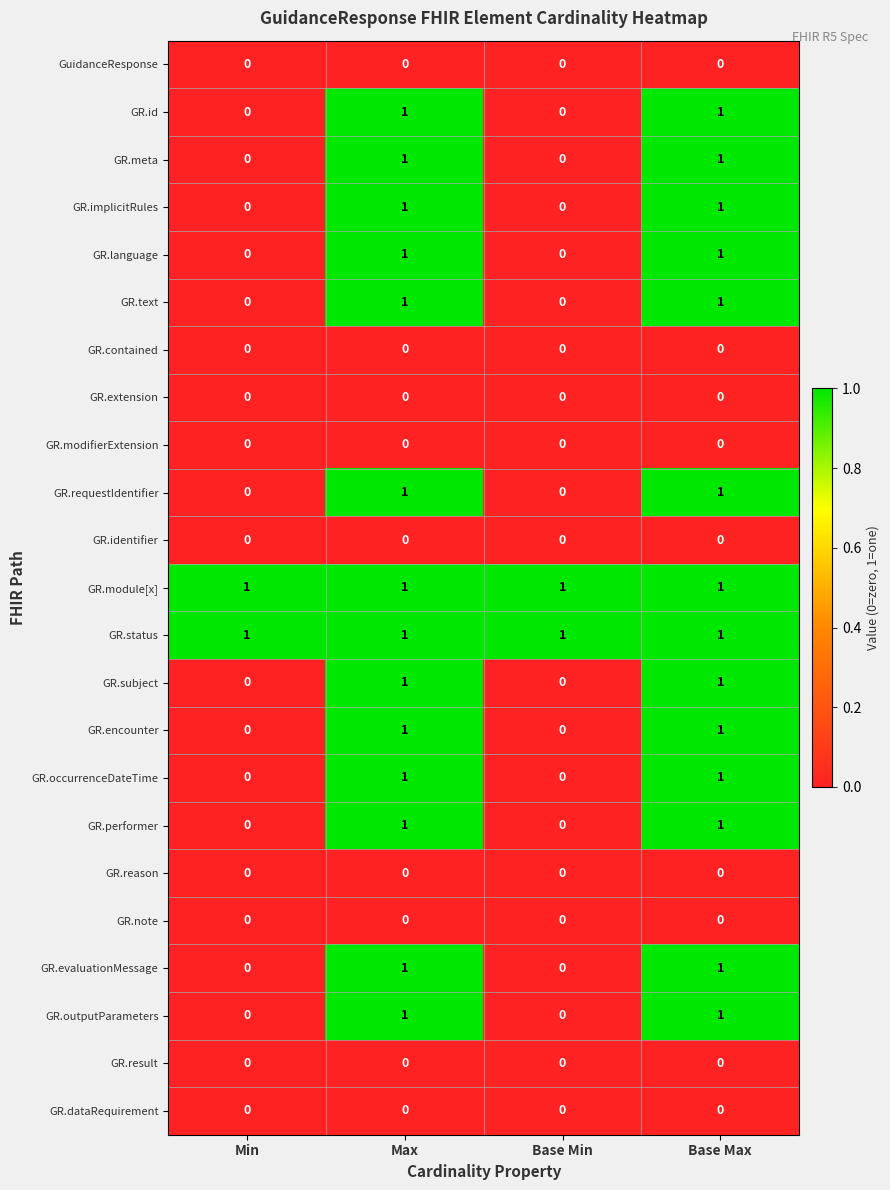

Count the number of categories in the chart.

4